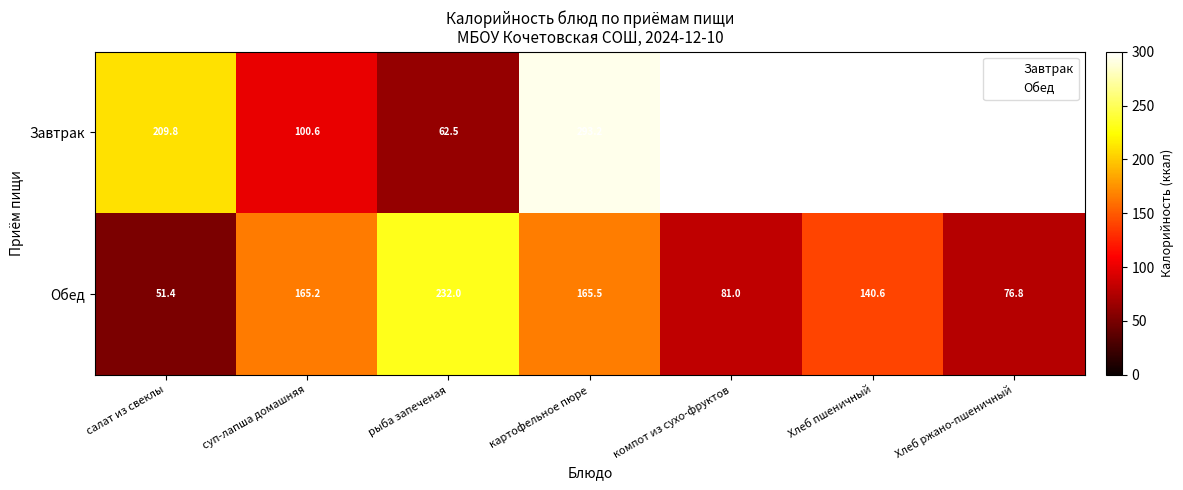

Read the Завтрак value at салат из свеклы.

209.8